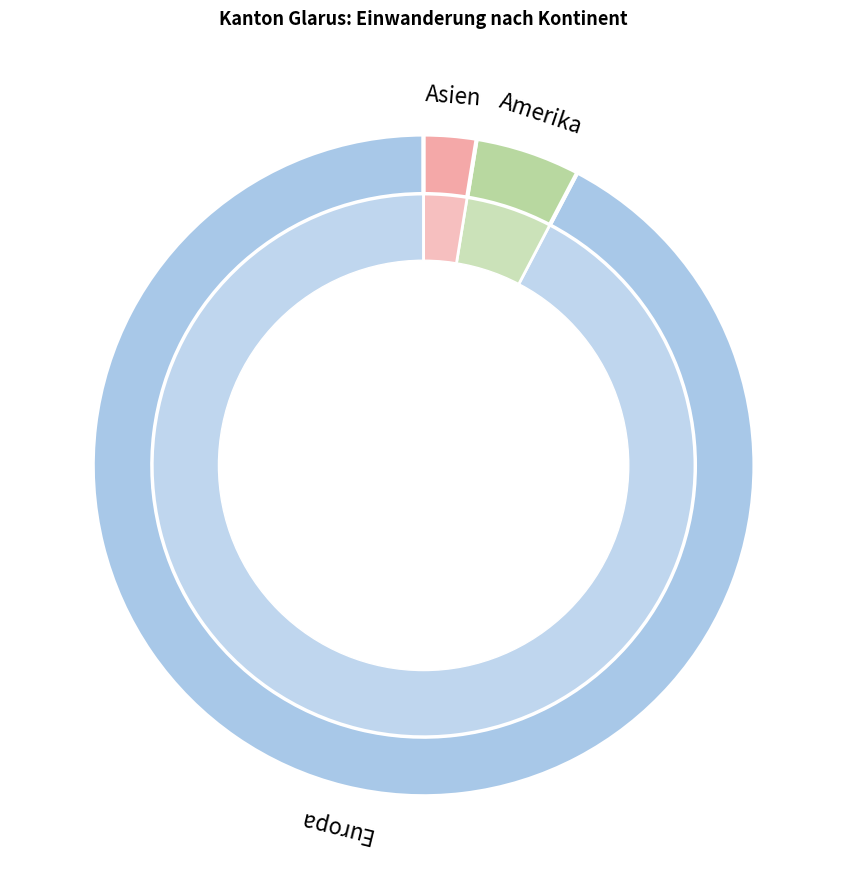

To the nearest percent, what is the difference between the largest and smallest slice percentages?

90%